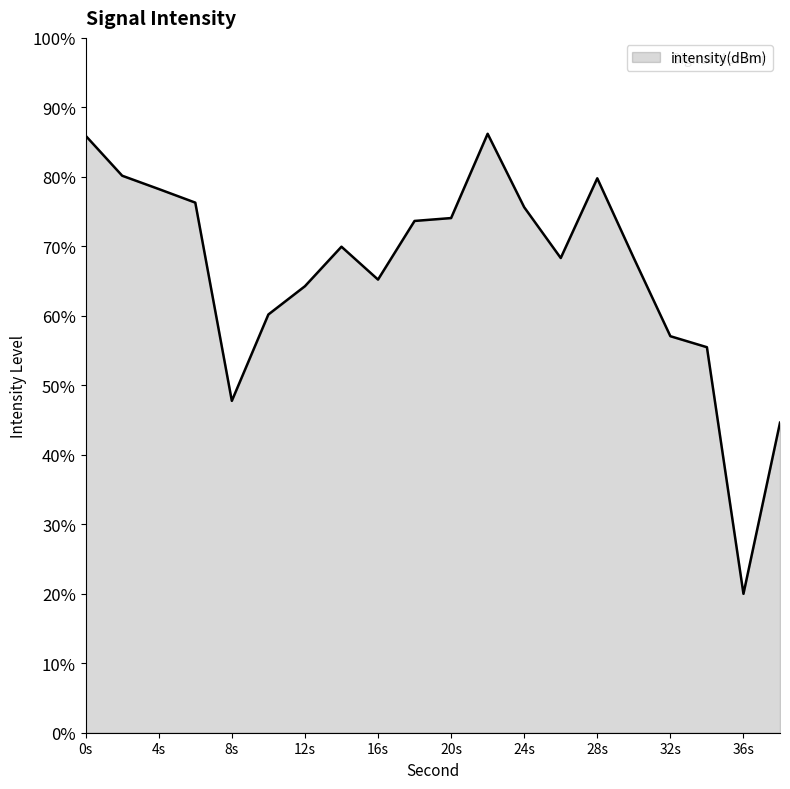

What is the greatest value displayed?

86.2